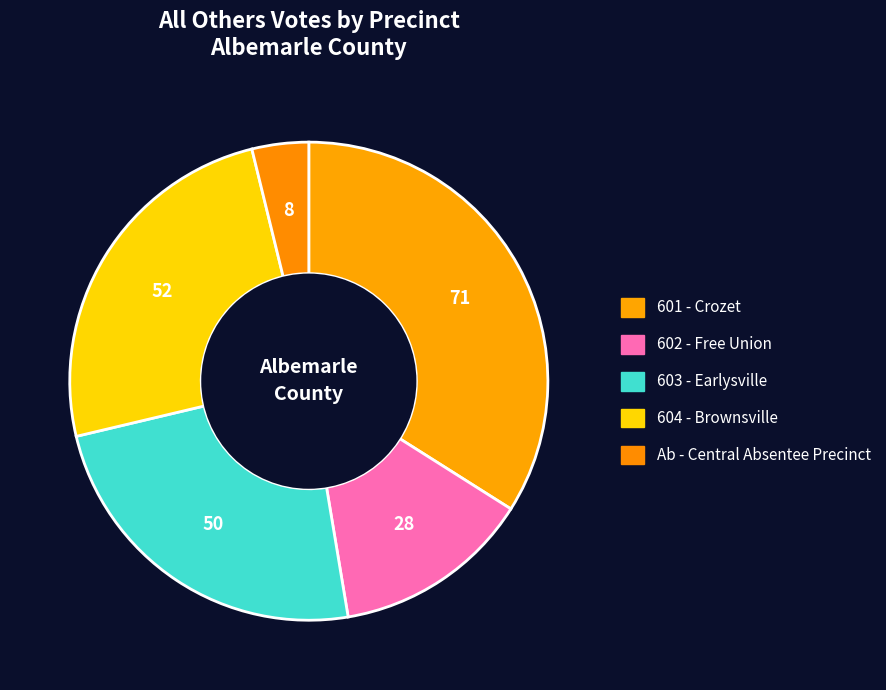

How many slices are in this pie chart?

5